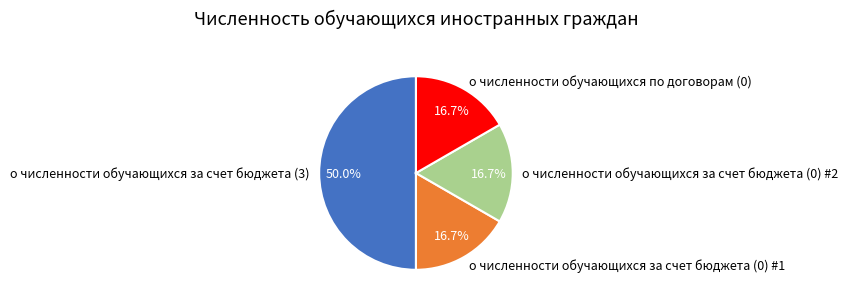

What is the largest slice in the pie chart?

о численности обучающихся за счет бюджета (3)